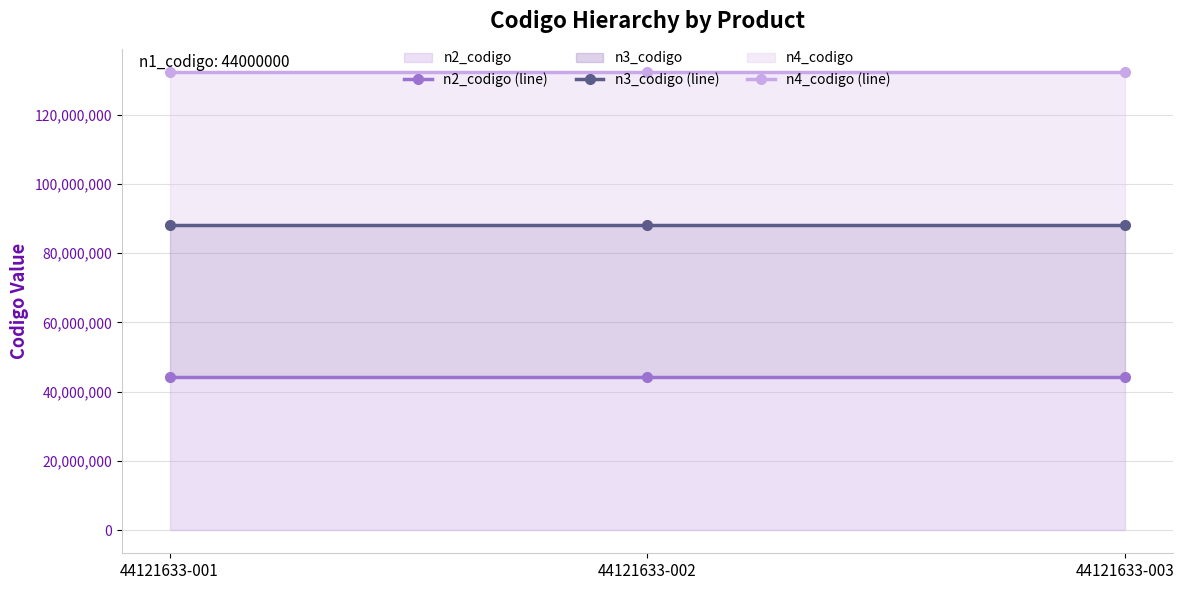

What are all the series names shown in the legend?

n2_codigo (line), n3_codigo (line), n4_codigo (line)